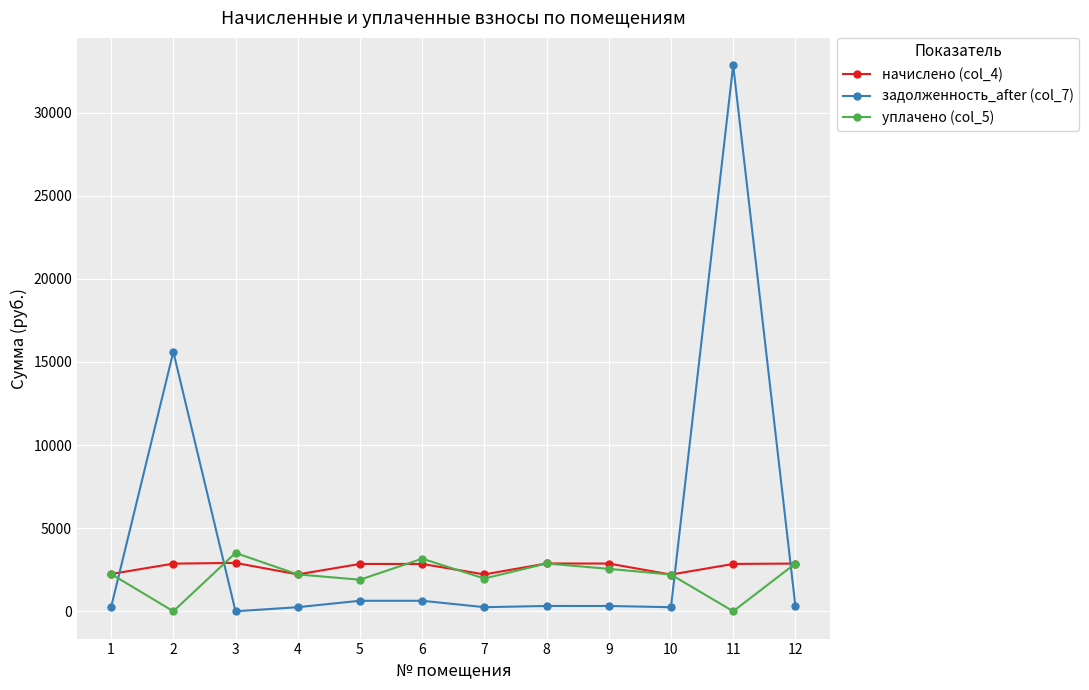

At which category does the chart reach its peak across all series?

11